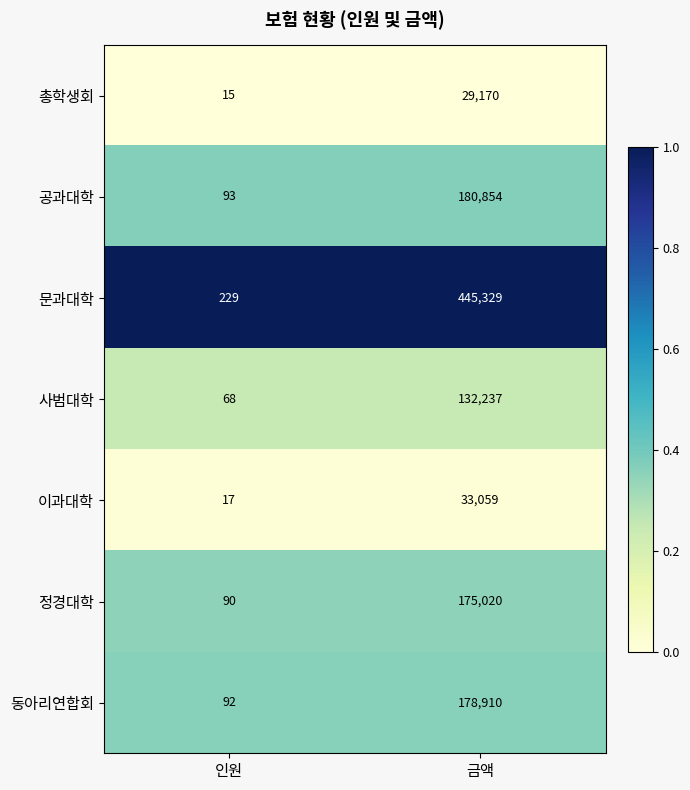

What is the sum of the 사범대학 values at 금액 and 인원?

132305